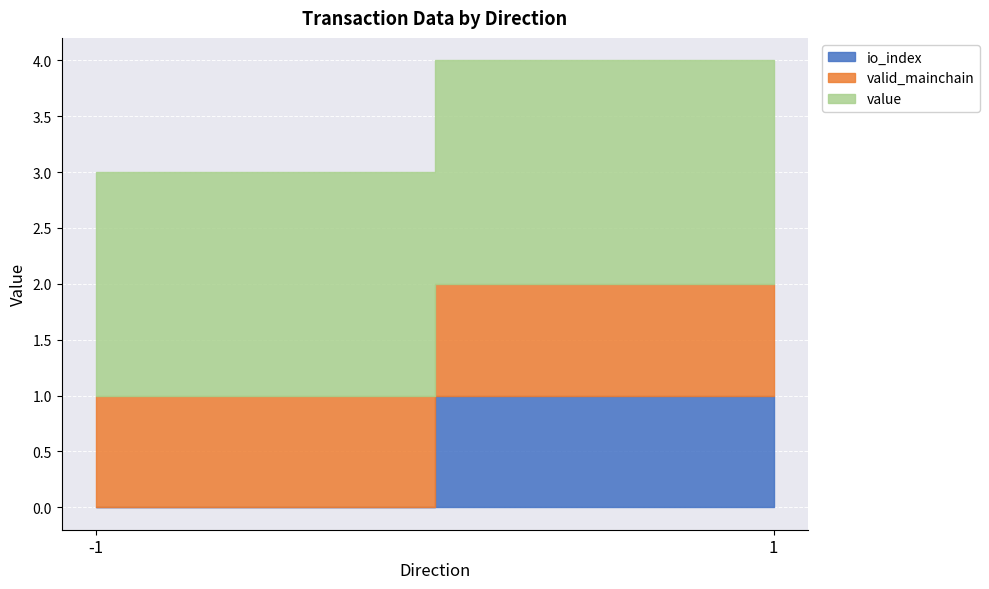

What are all the series names shown in the legend?

io_index, valid_mainchain, value